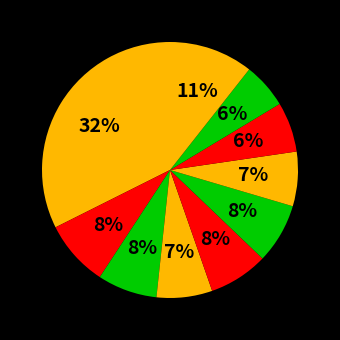

How many slices are in this pie chart?

10